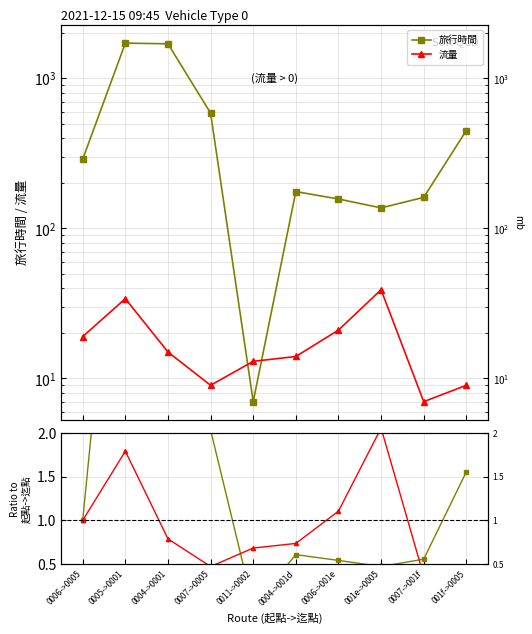

Which series has the widest spread of values?

旅行時間